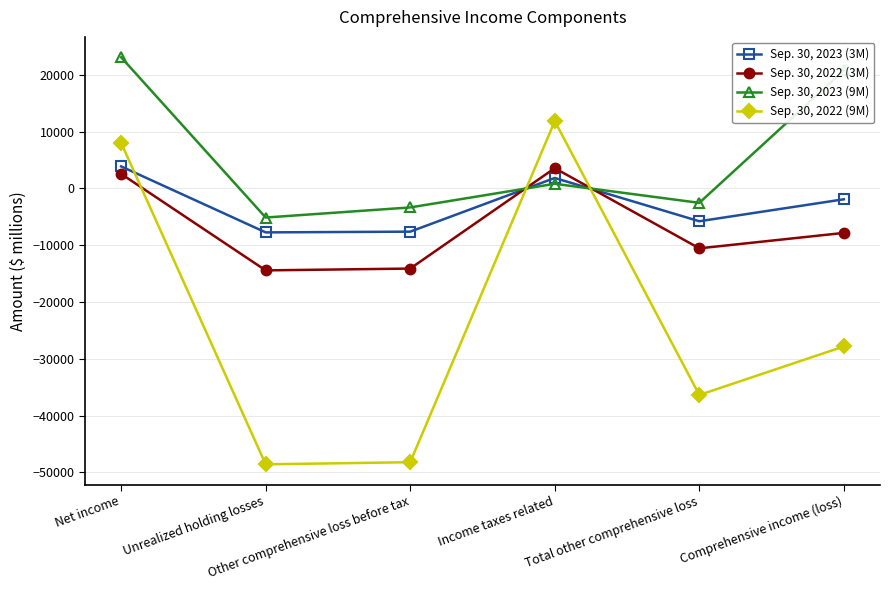

Rank the categories by Sep. 30, 2023 (9M) value from lowest to highest.

Unrealized holding losses, Other comprehensive loss before tax, Total other comprehensive loss, Income taxes related, Comprehensive income (loss), Net income